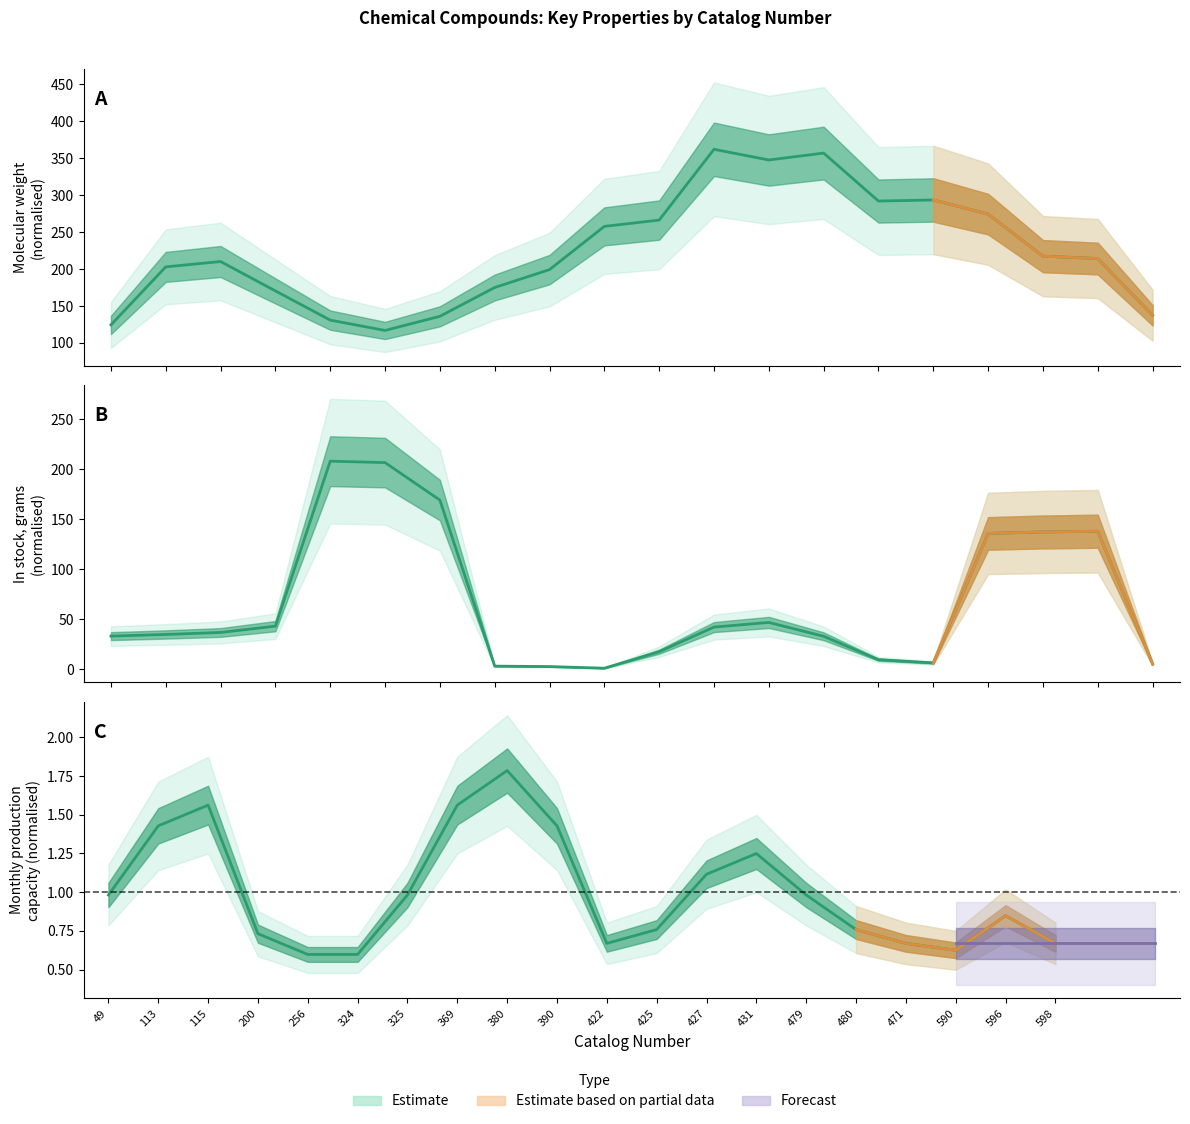

The value at 596 is 1.5. True or false?

False